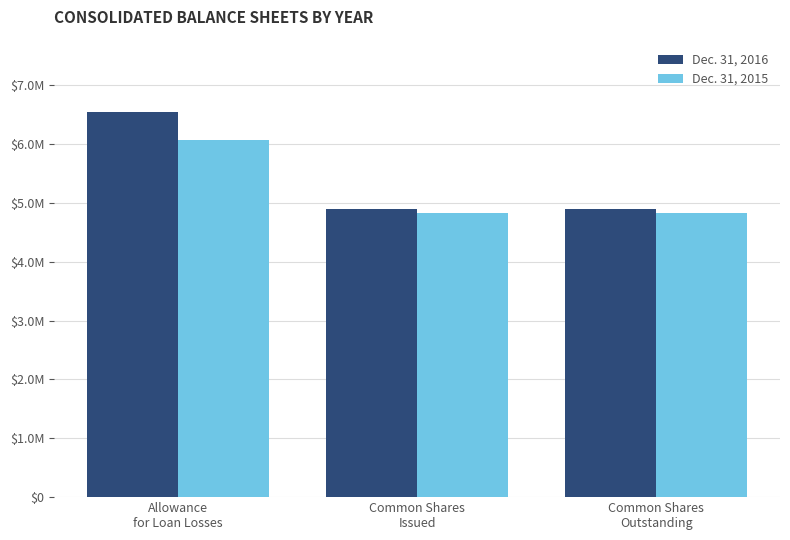

Rank the series by their maximum value, from lowest to highest.

Dec. 31, 2015, Dec. 31, 2016